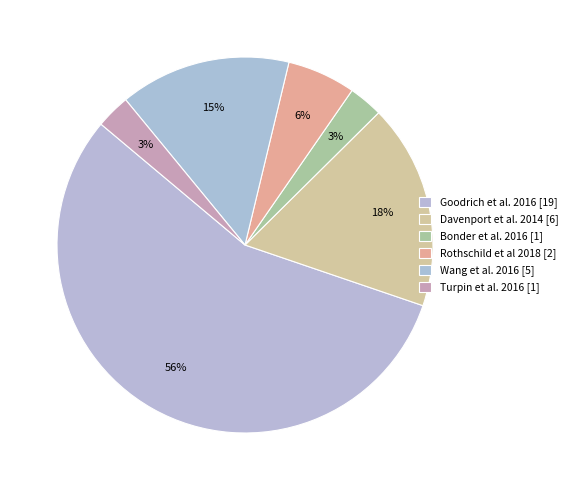

To the nearest percent, what is the average slice percentage?

17%